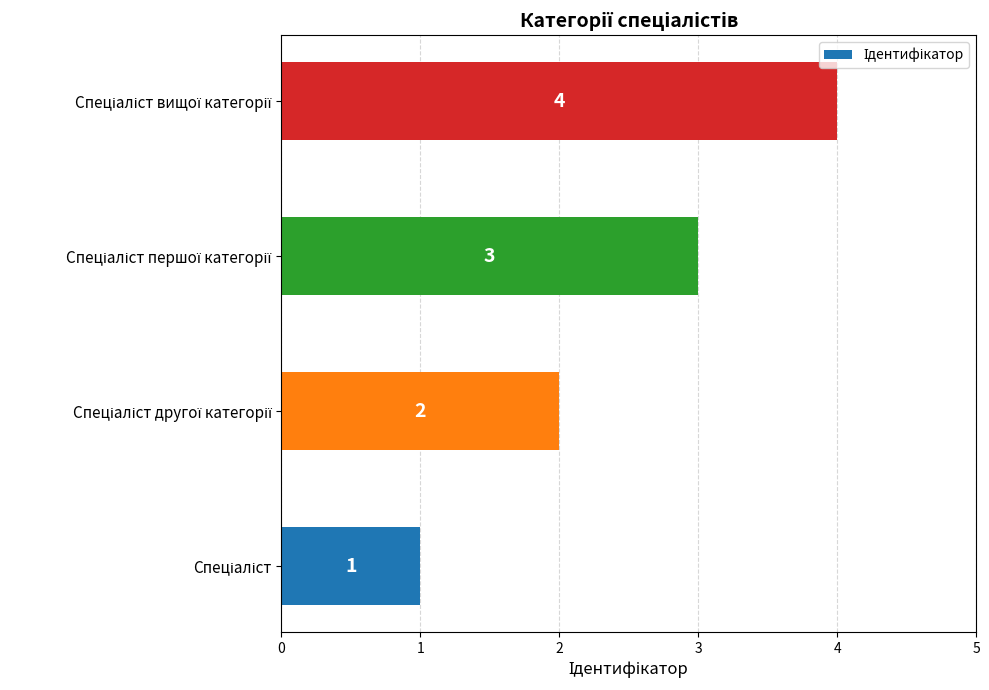

What is the greatest value displayed?

4